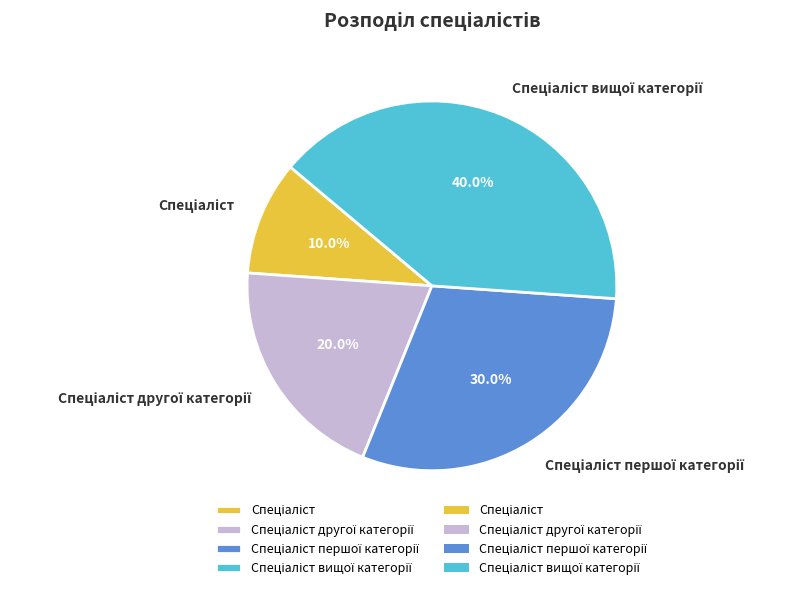

Does any single category account for the majority?

No